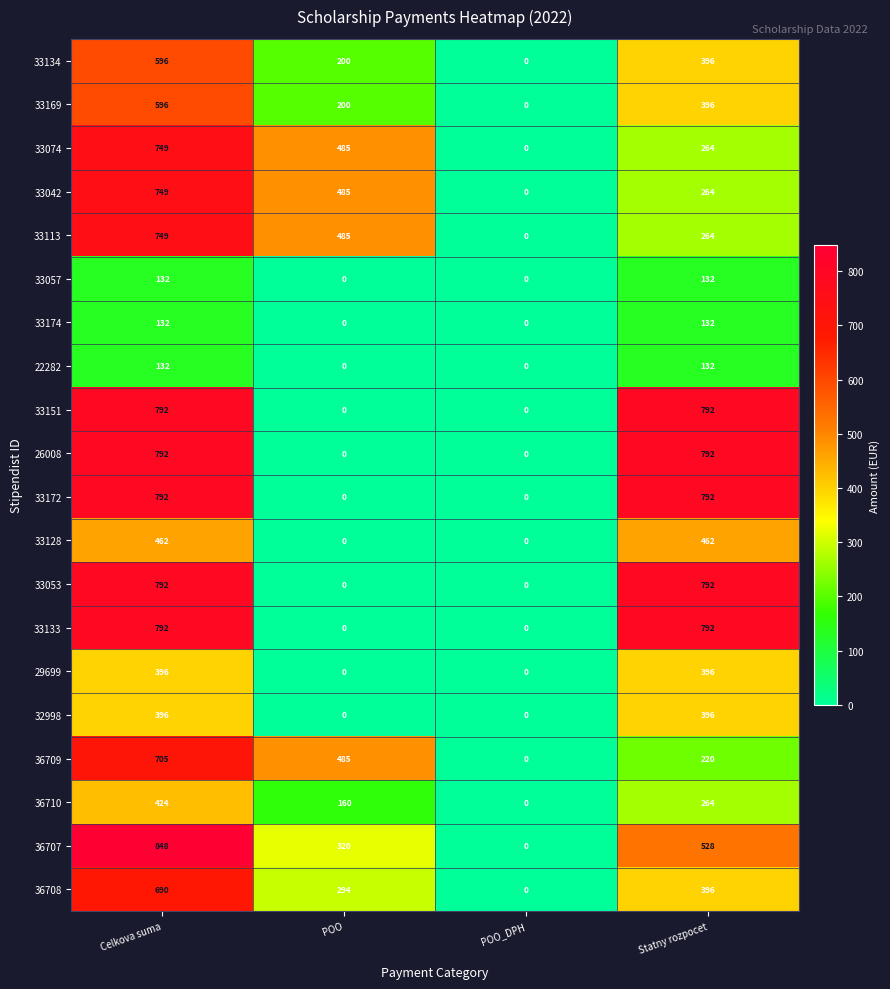

What is the spread (max minus min) of values at Statny rozpocet?

660